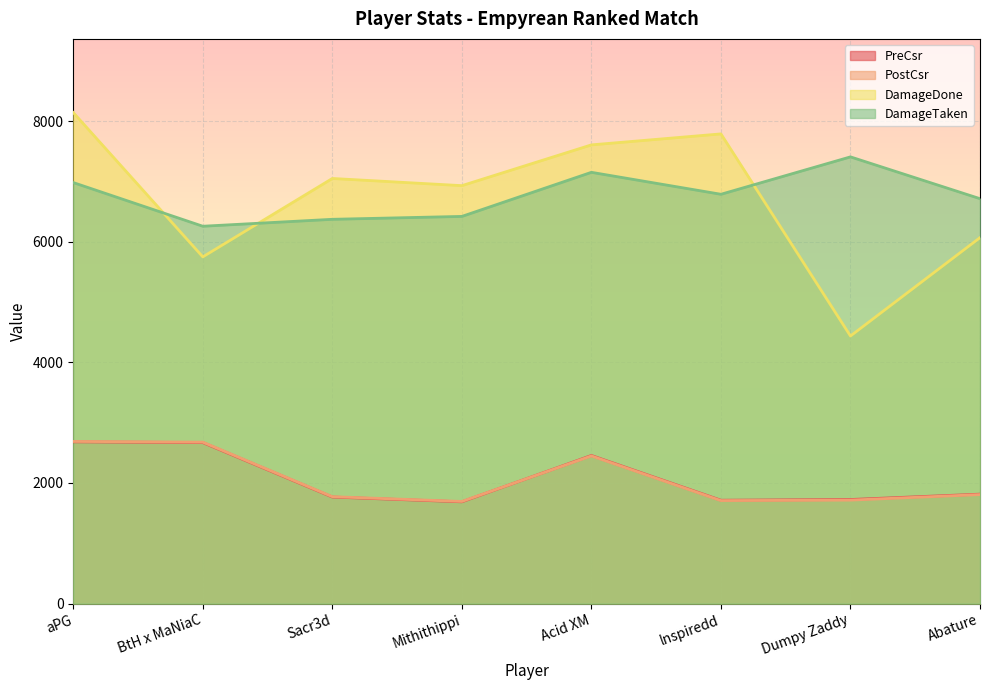

True or false: DamageDone and PostCsr intersect in this chart.

False